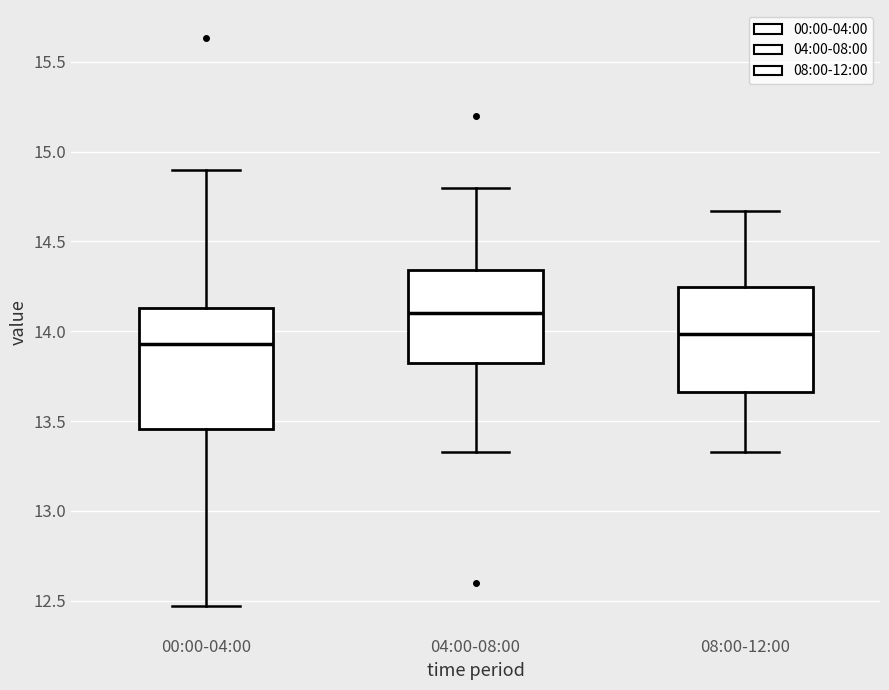

Where does the upper whisker of the box for 00:00-04:00 end on the y-axis? The values are not printed on the chart, so give them approximately, as read against the axis.

14.90